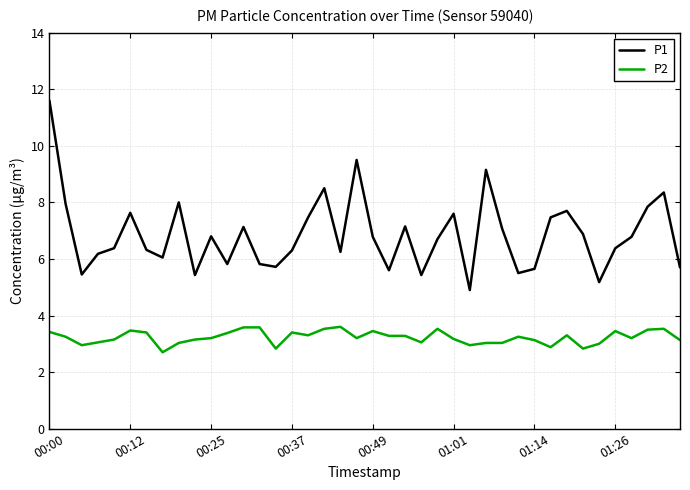

Which series has the largest range (max minus min)?

P1